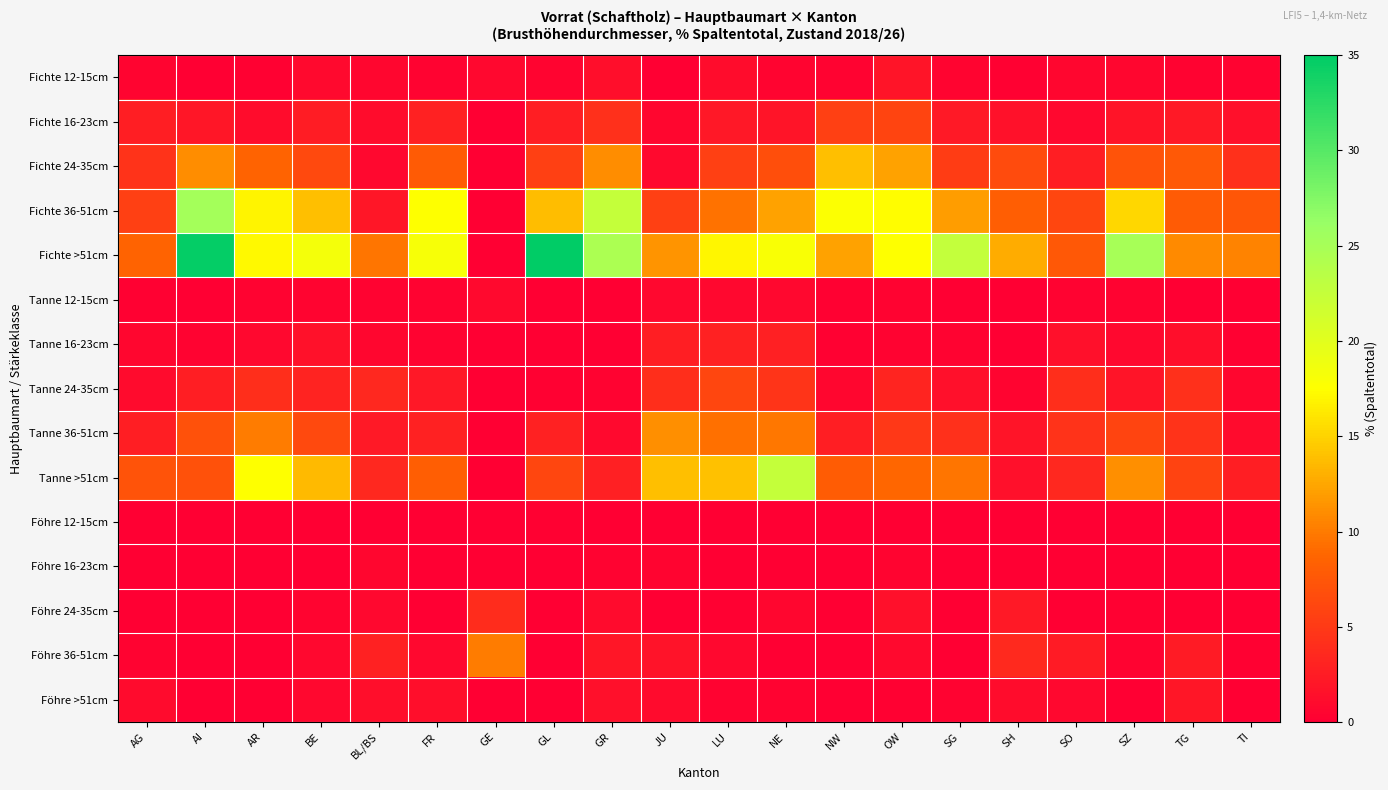

What is the difference between the highest and lowest values at LU?

17.0